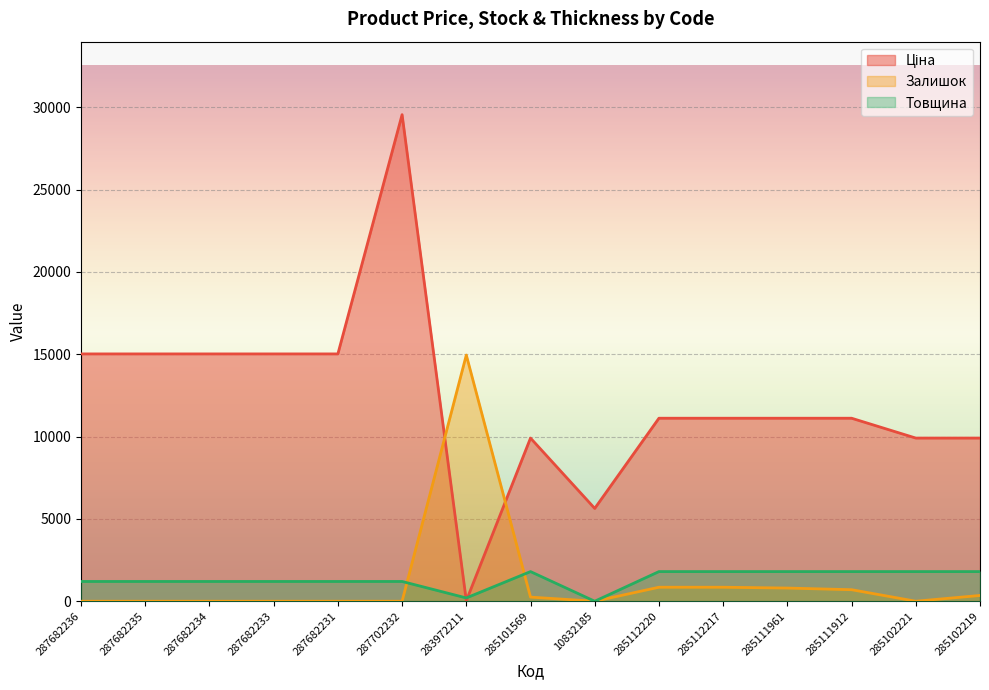

How many data points in Залишок are above 0?

7